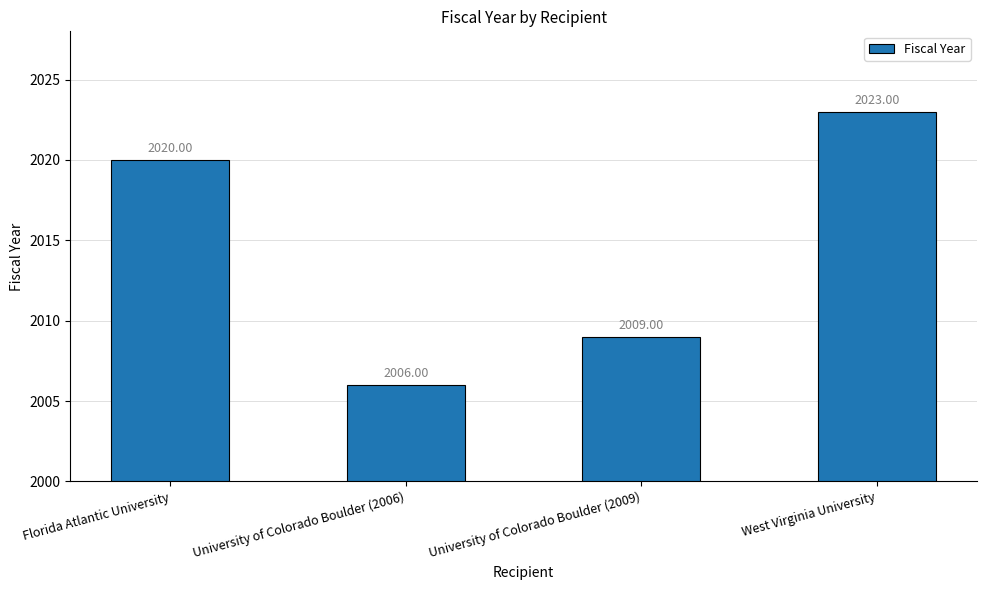

What is the label of the 3rd bar from the right?

University of Colorado Boulder (2006)